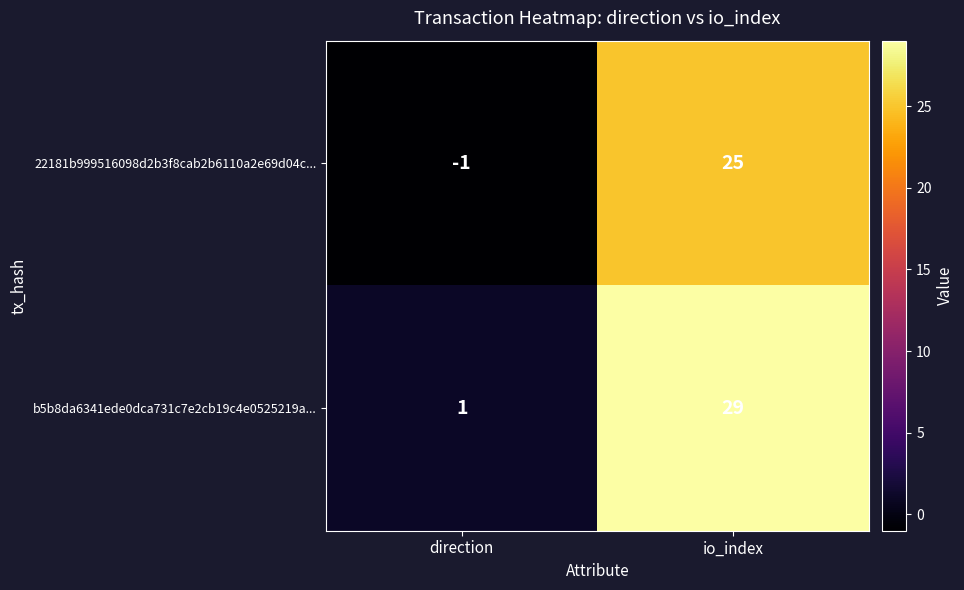

The value of b5b8da6341ede0dca731c7e2cb19c4e0525219a... at io_index is 44. True or false?

False